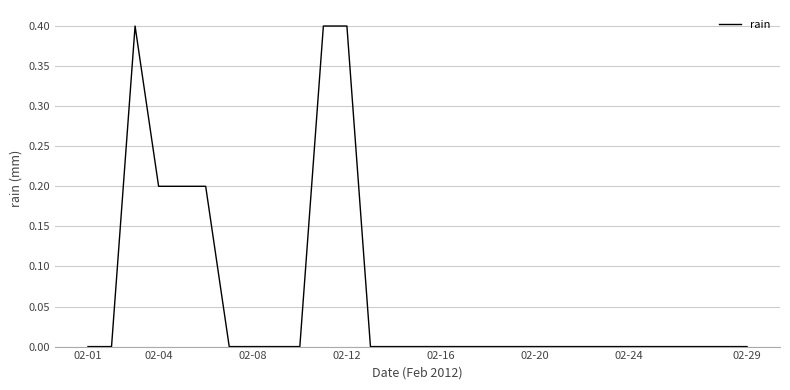

What is the difference between the maximum and minimum values?

0.4